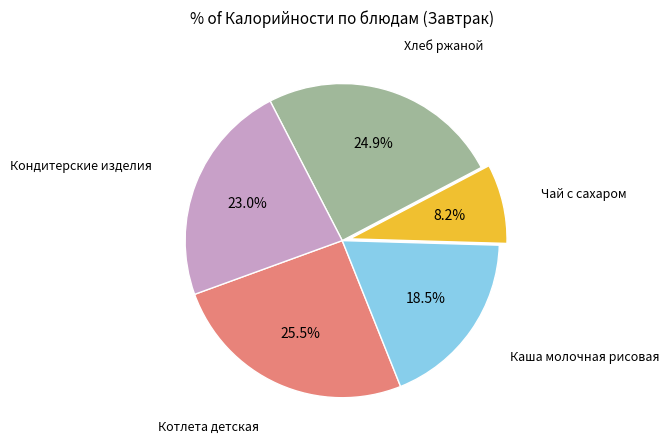

Does any single category account for the majority?

No